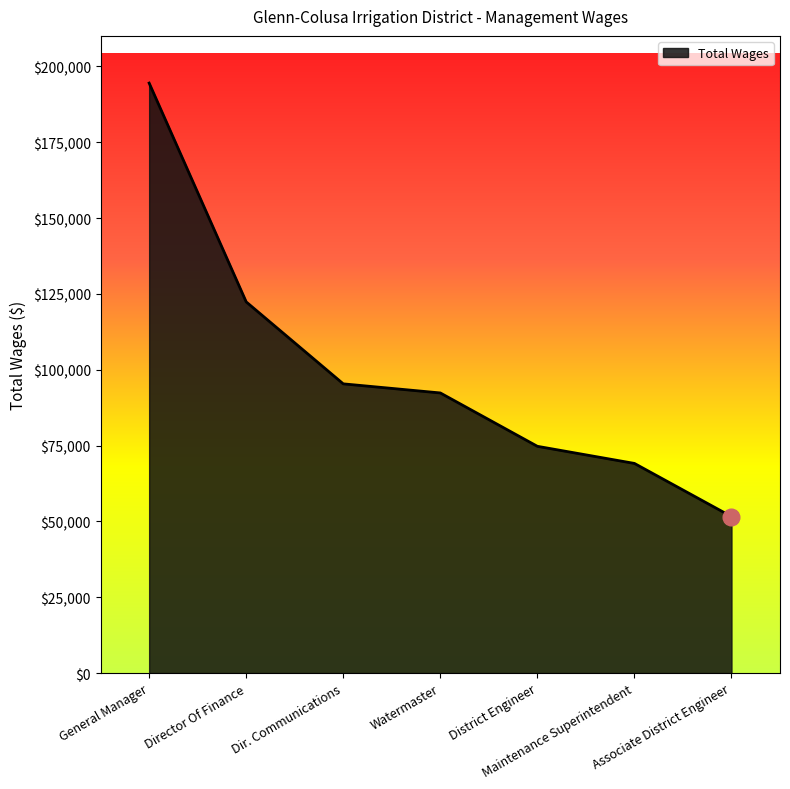

Approximately how many times larger is the value at Director Of Finance compared to Watermaster?

1.3